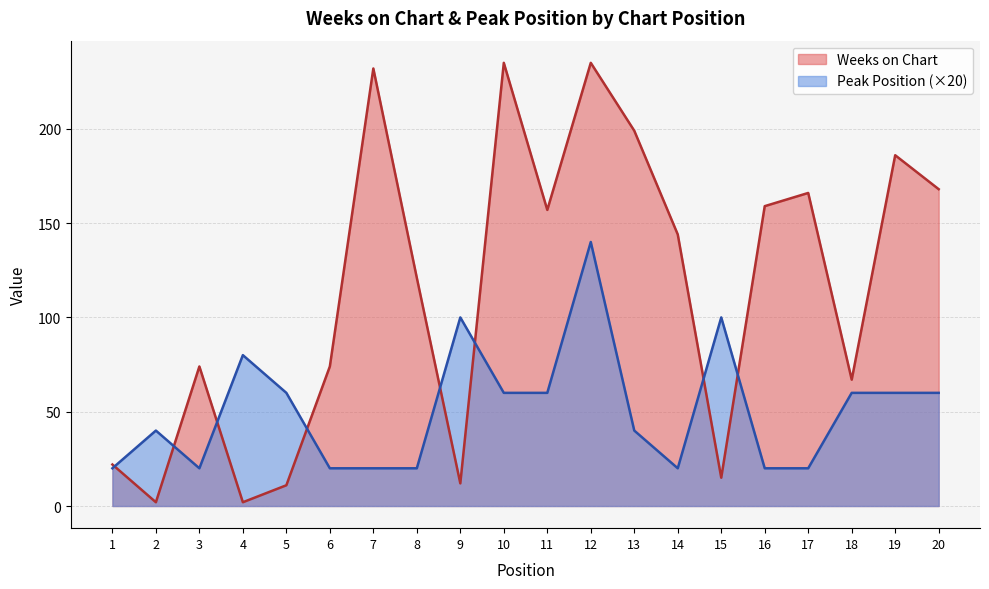

What is the total value across all series at 4?

82